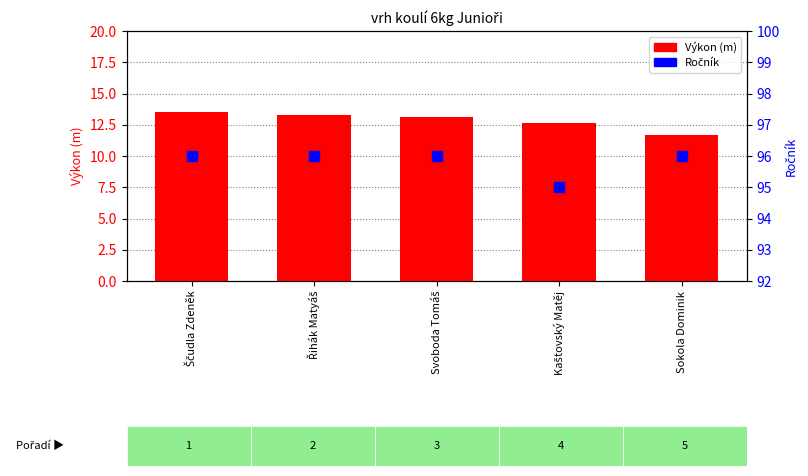

What is the label of the 1st bar from the right?

Sokola Dominik